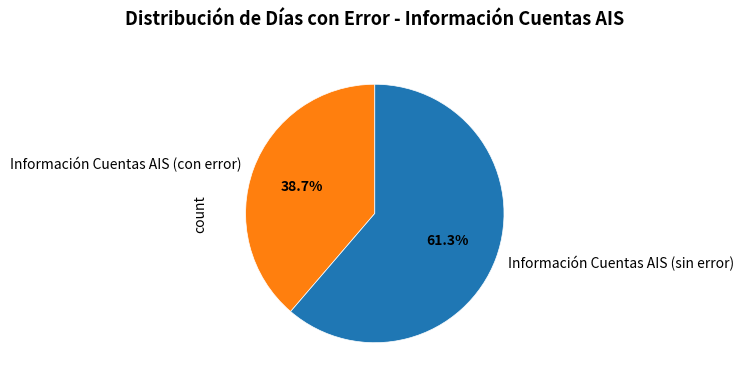

Rank the categories by value from lowest to highest.

Información Cuentas AIS (con error), Información Cuentas AIS (sin error)